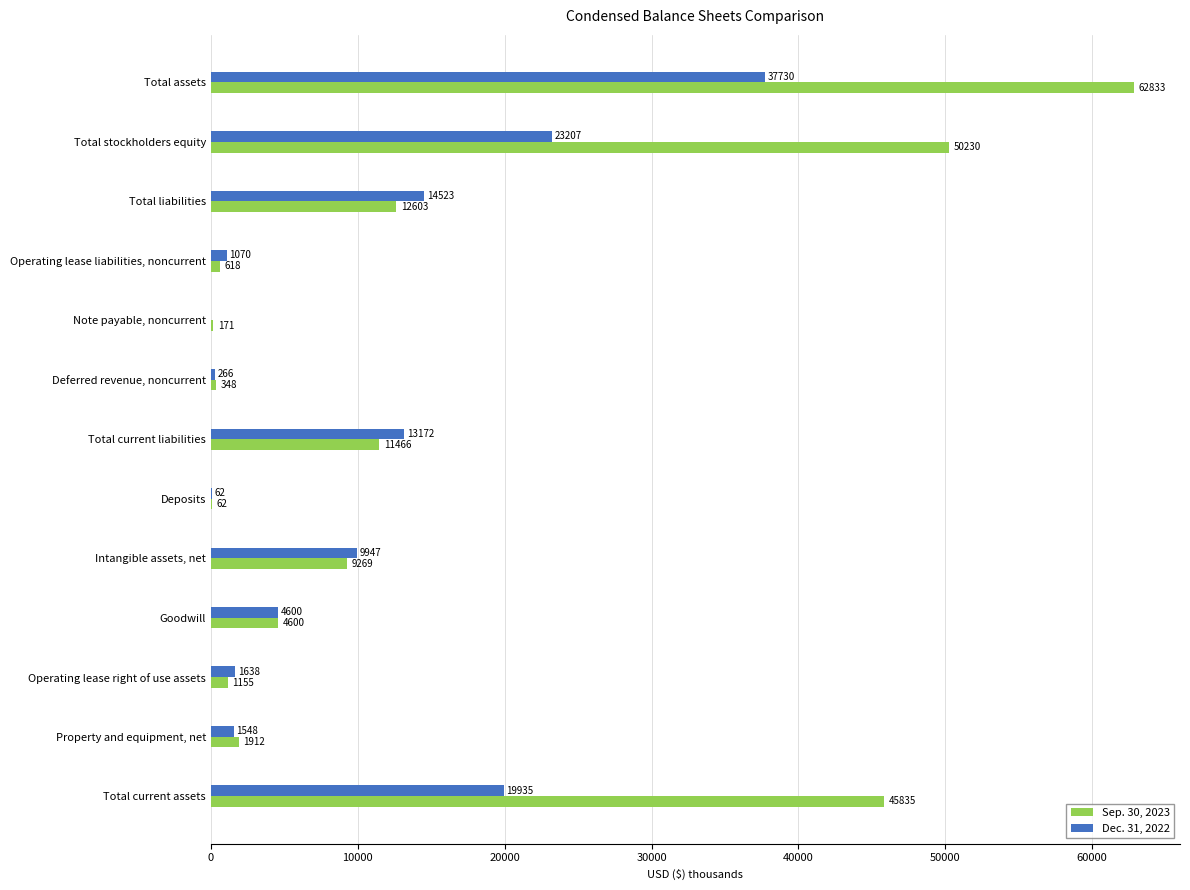

What is the maximum value for Dec. 31, 2022?

37730